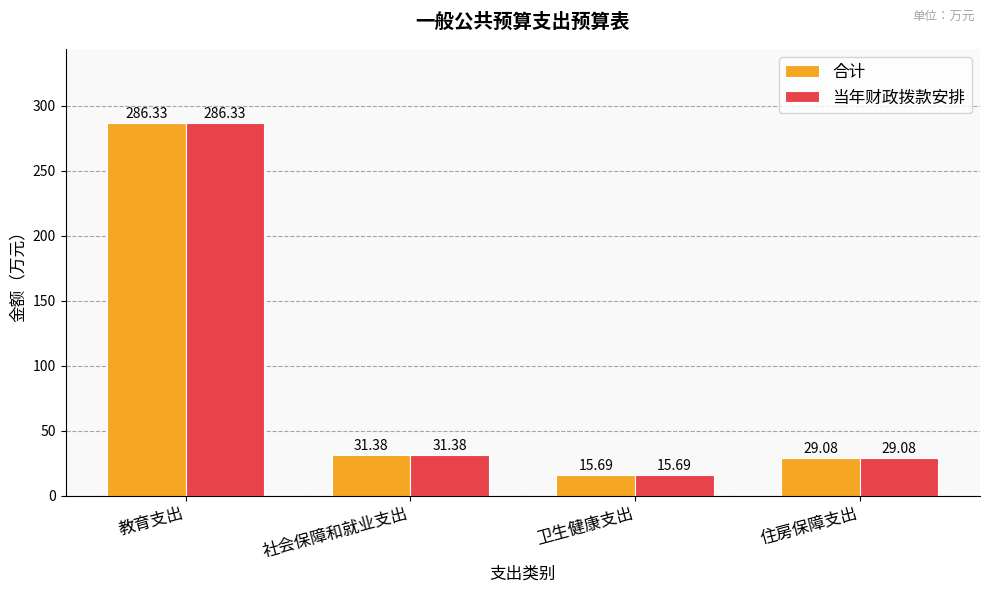

Is the value of 当年财政拨款安排 at 社会保障和就业支出 greater than the value of 合计 at 住房保障支出?

Yes